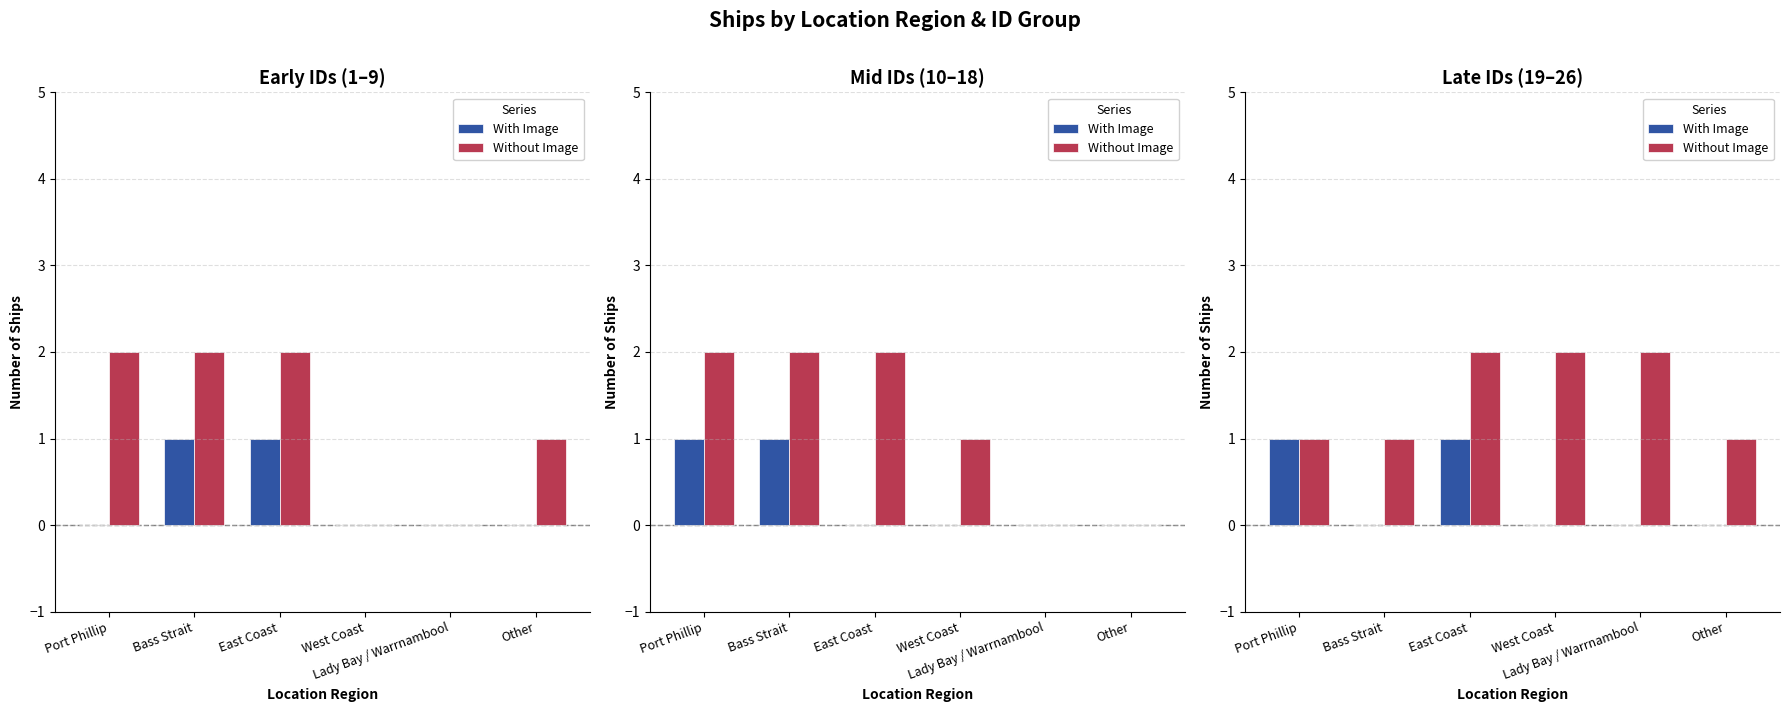

Count the With Image values in the range 0 to 1.

6